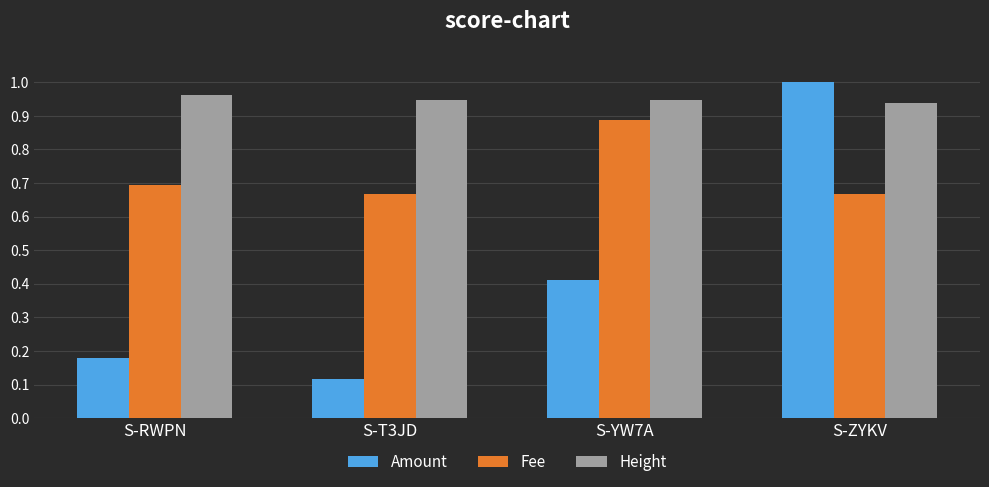

Which series has the largest total across all categories?

Height